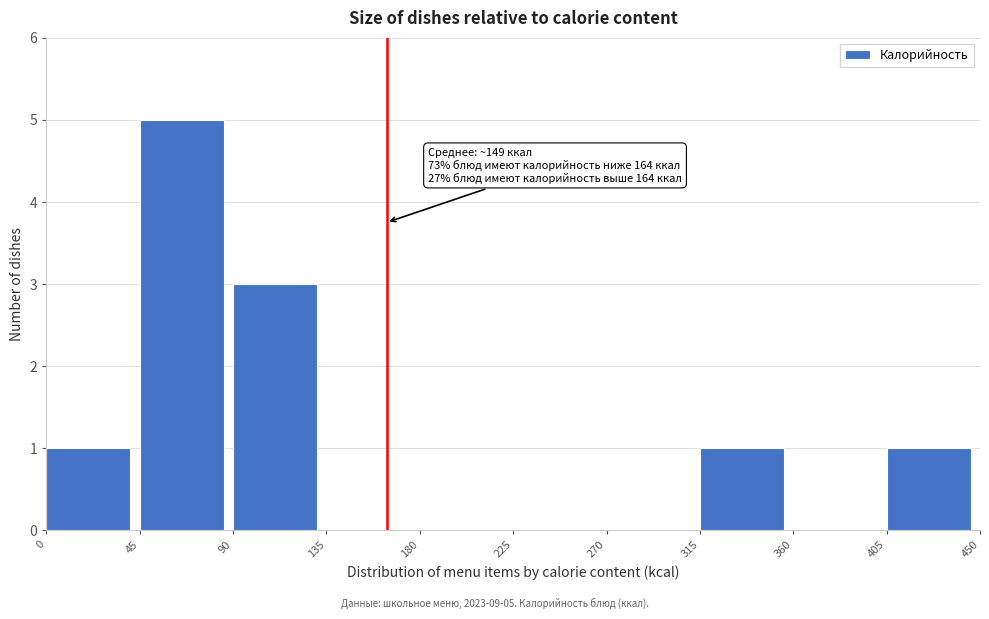

Which range on the x-axis has the tallest bar?

45 to 90